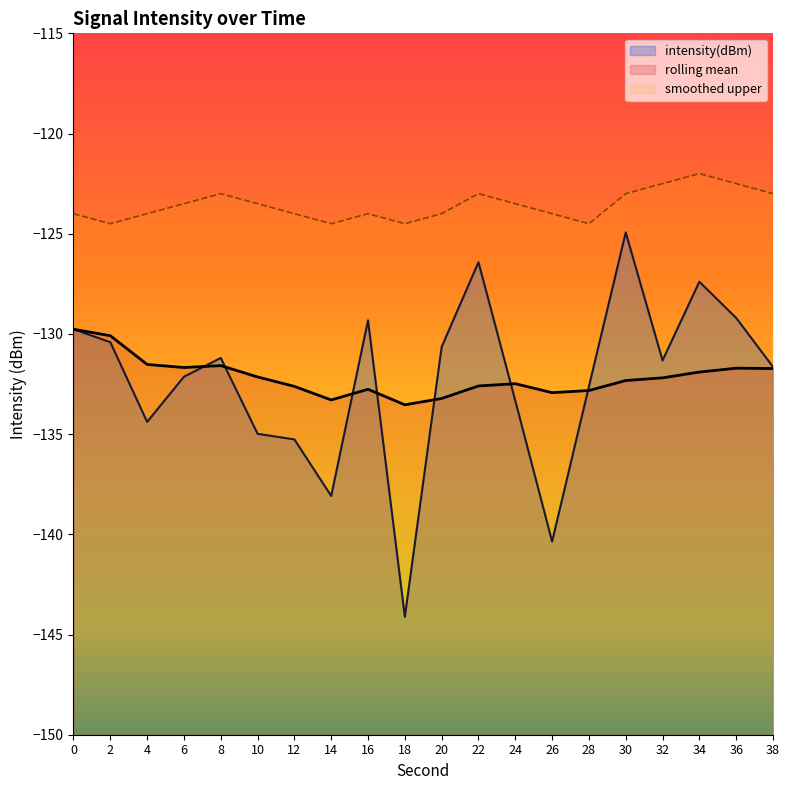

How many values in the rolling_mean series are below -132?

12